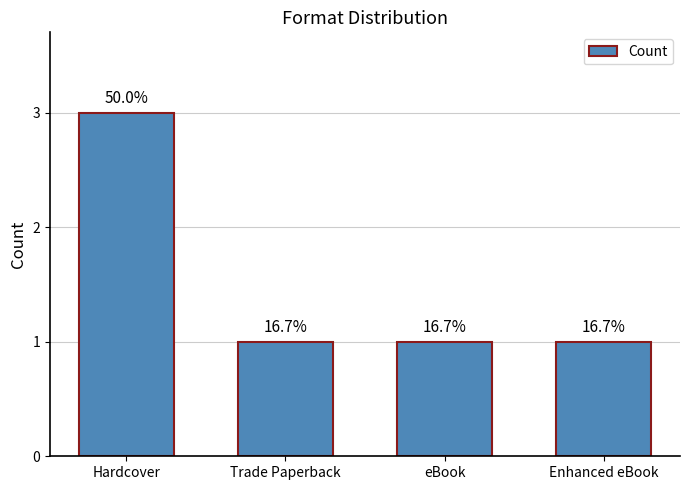

What is the ratio of the value at Enhanced eBook to the value at eBook?

1.0